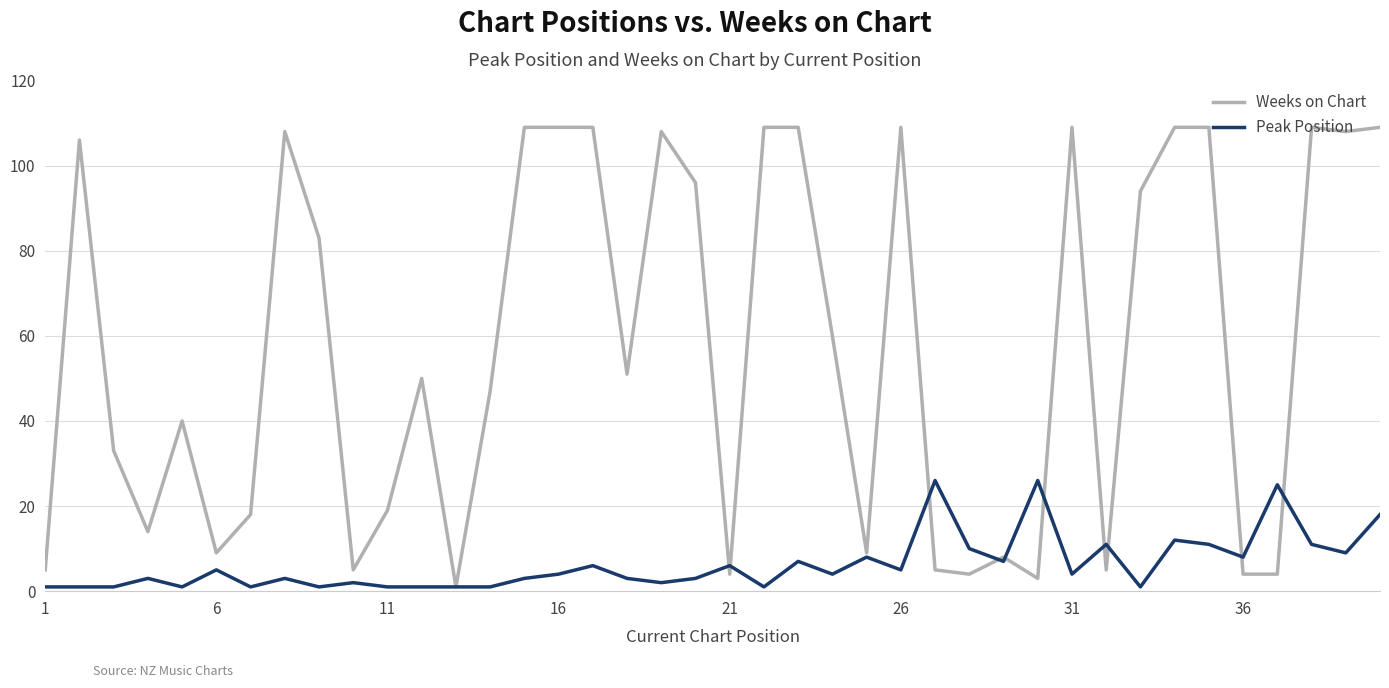

What is the maximum value for Peak Position?

26